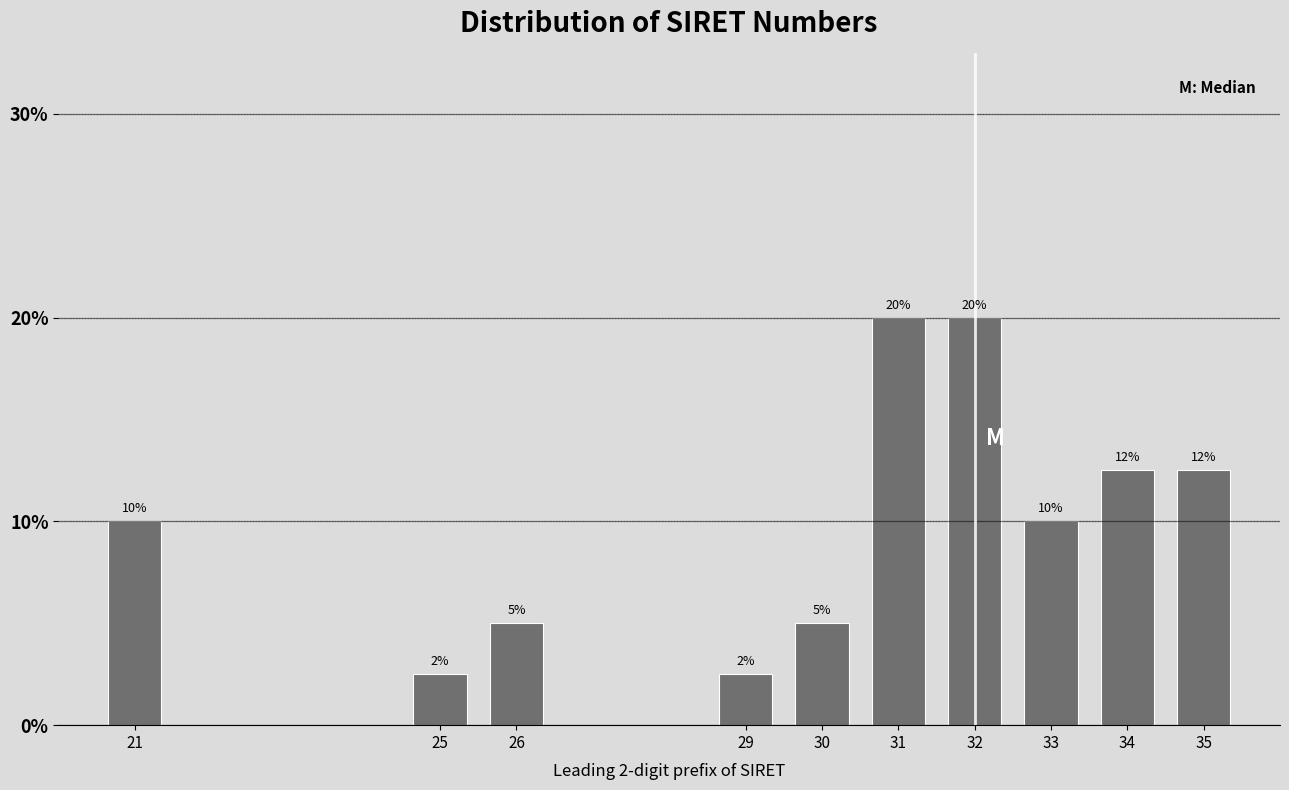

What value does the data have at 32?

20.0